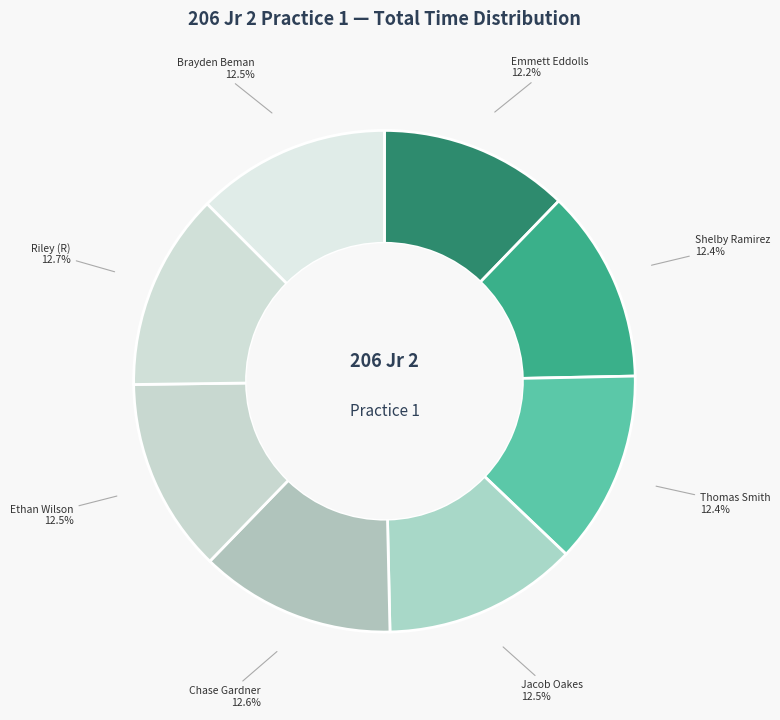

How many slices are in this pie chart?

8